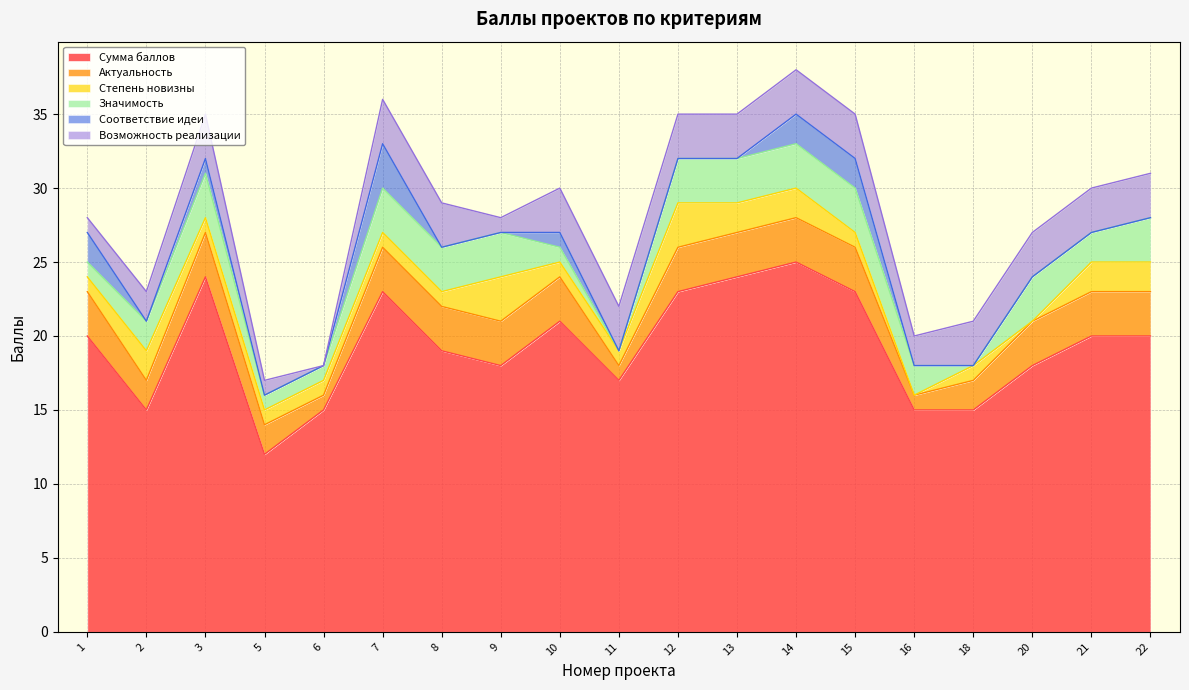

Which series changed the most between 10 and 11?

Сумма баллов